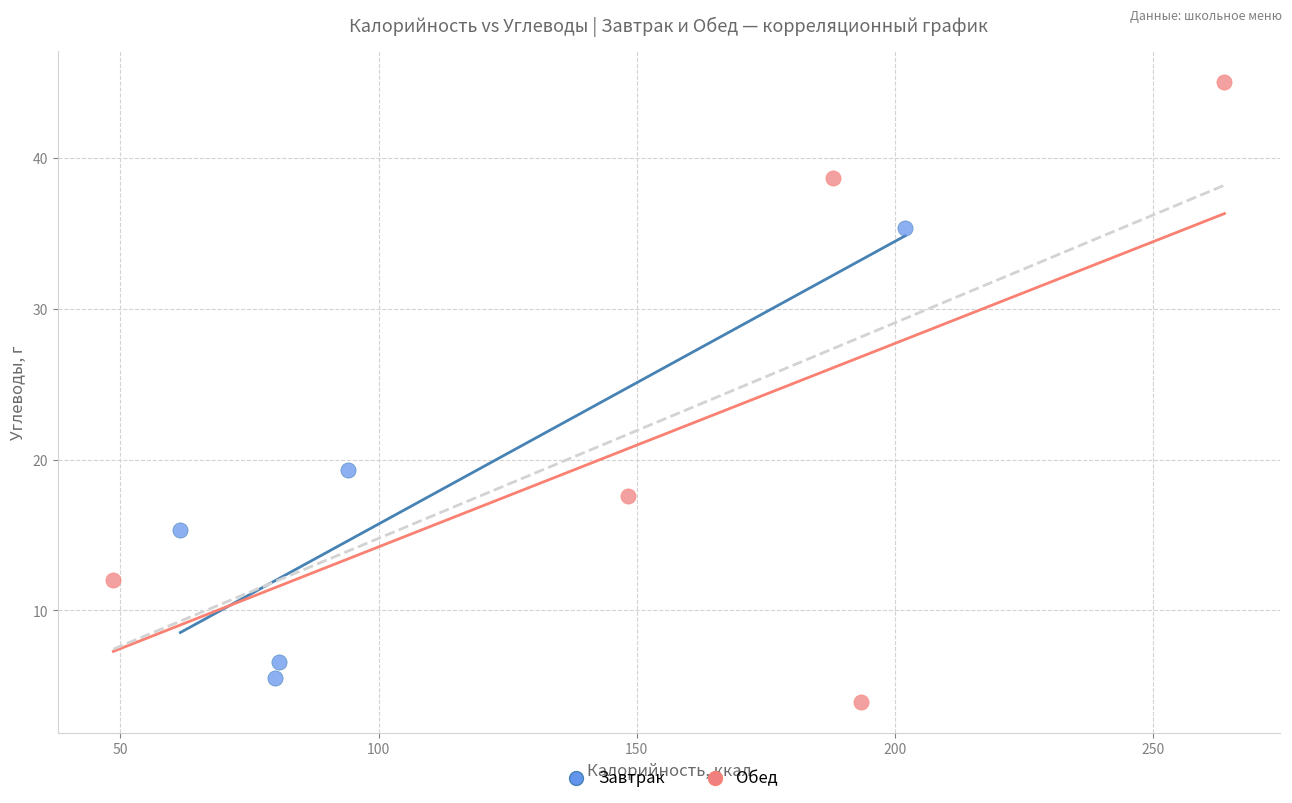

Which series reaches the minimum Y coordinate?

Обед